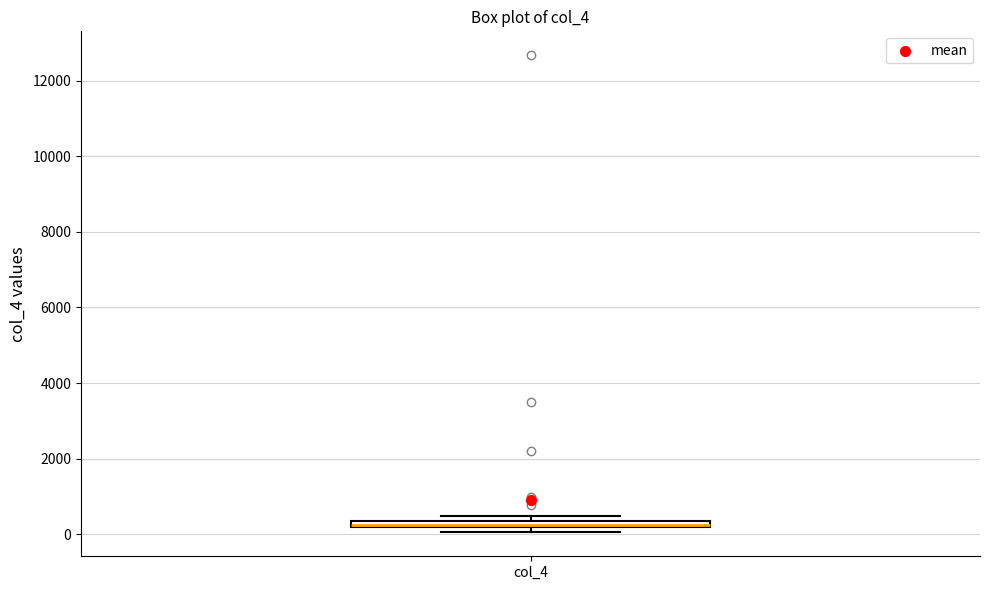

Where is the upper edge of the box for col_4 on the y-axis? The values are not printed on the chart, so give them approximately, as read against the axis.

400